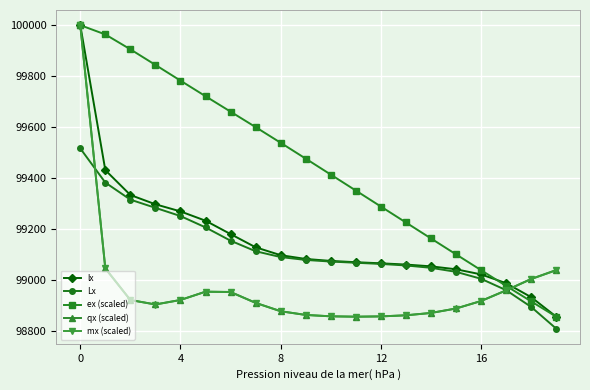

True or false: ex (scaled) has more than 0 points higher than both neighbors.

False